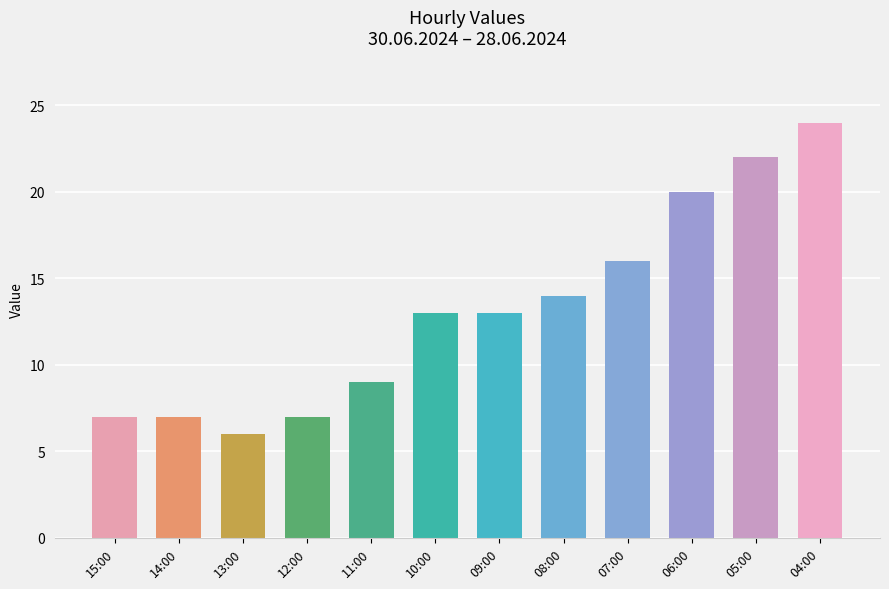

What is the label of the 2nd bar from the right?

05:00